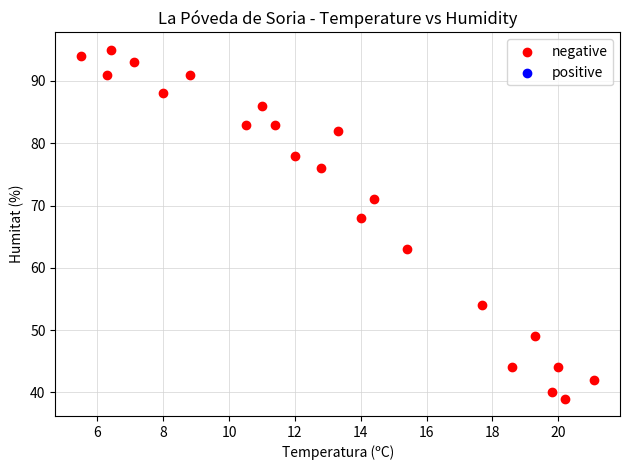

What Y value in the scatter plot is closest to 67?

68